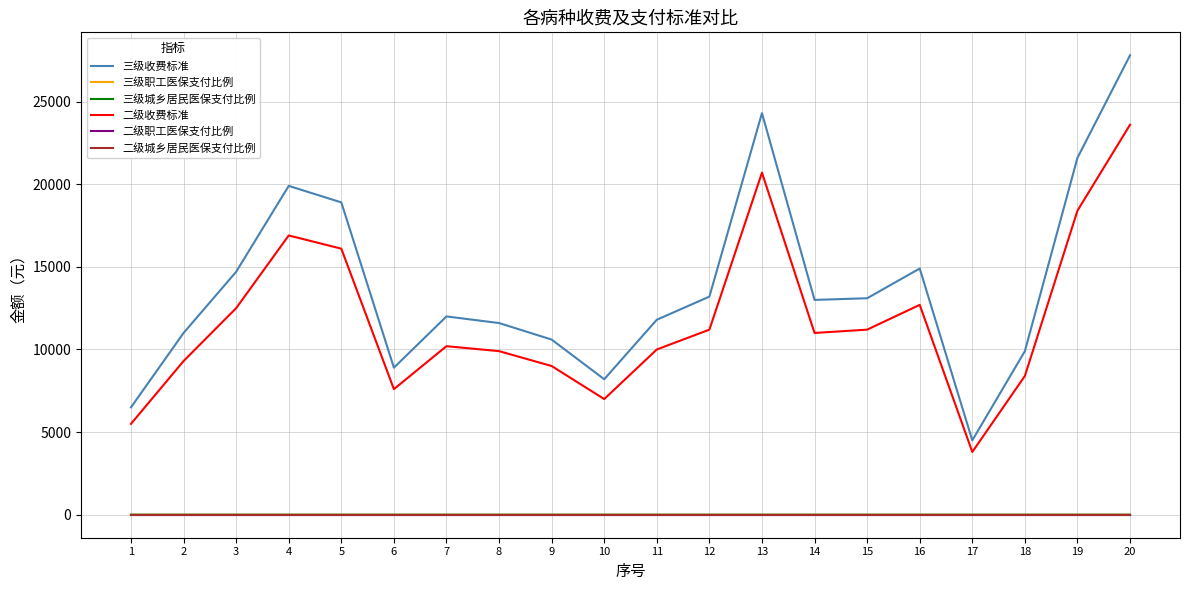

What is the greatest value displayed?

27800.0